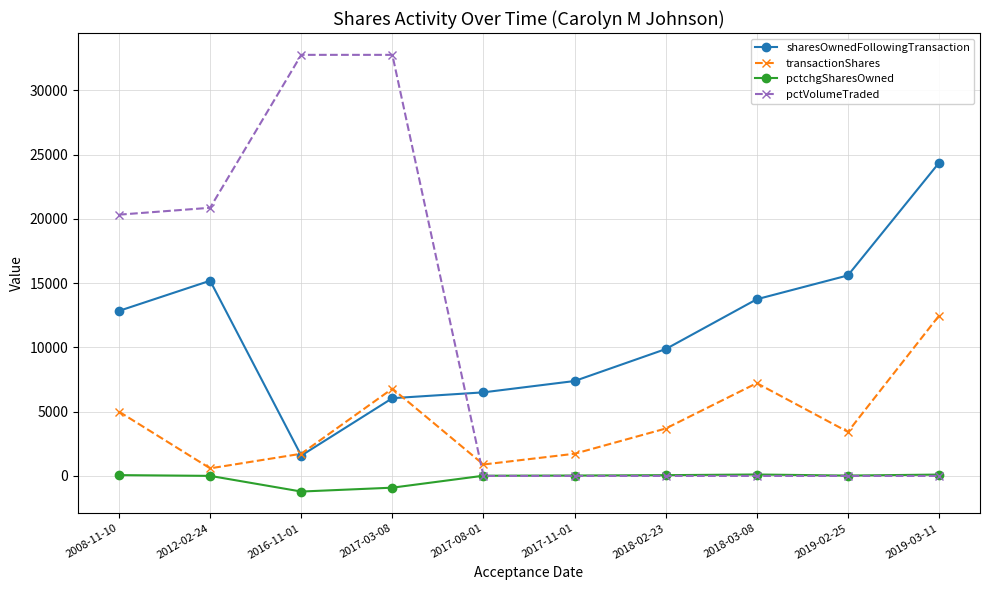

At which category is the sum across all series the highest?

2017-03-08